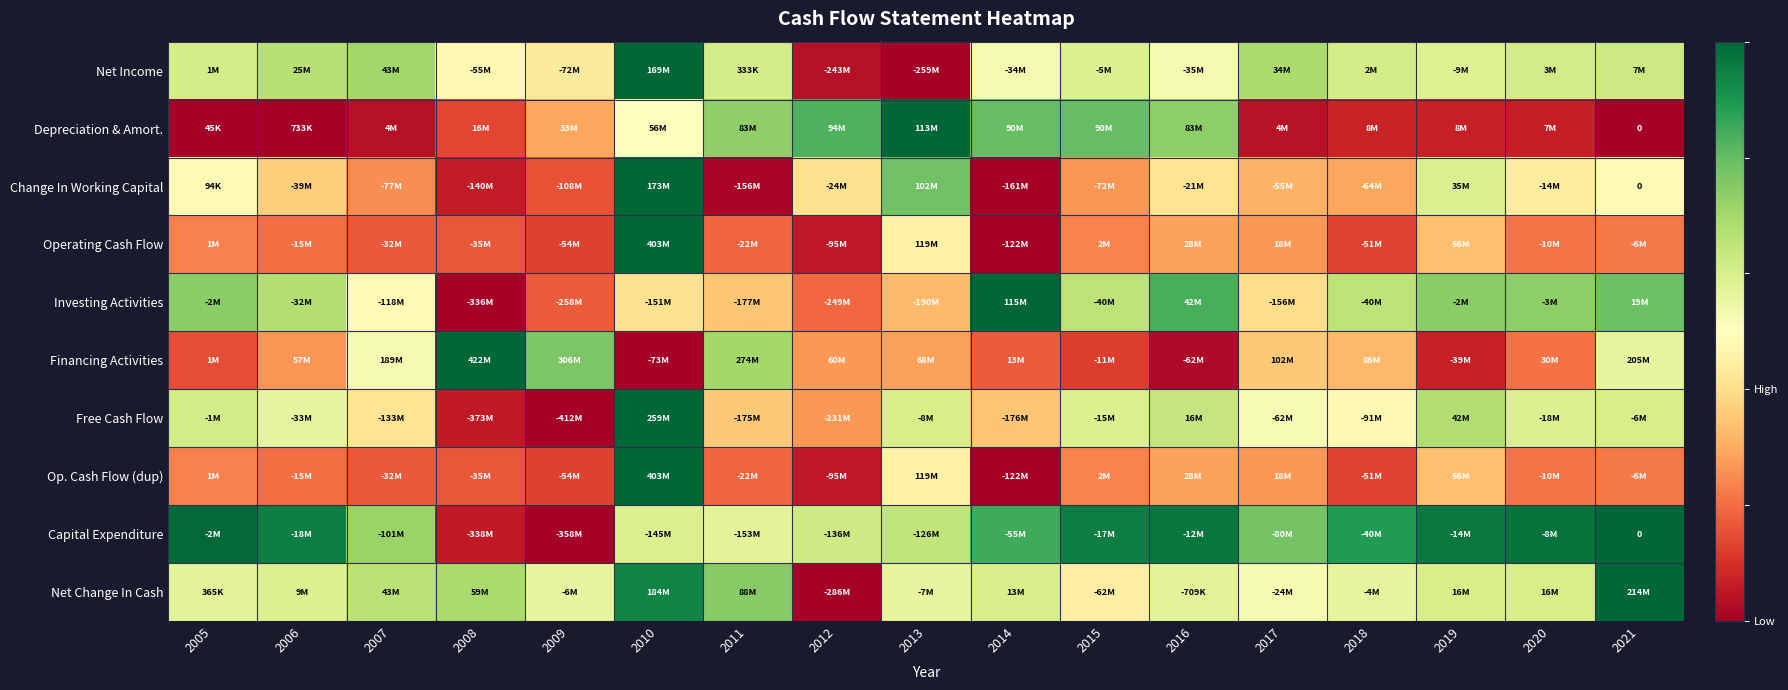

How many categories are shown in the chart?

17